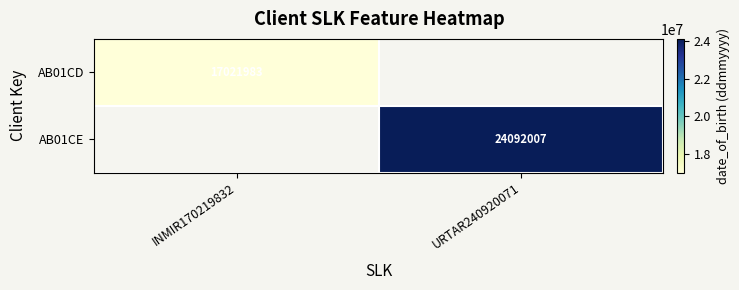

The value of AB01CE at URTAR240920071 is 24092007. True or false?

True